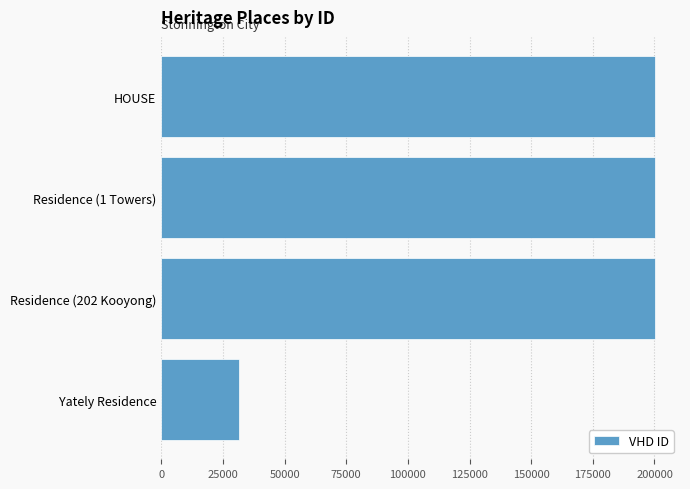

What is the difference between the second highest and minimum values?

168805